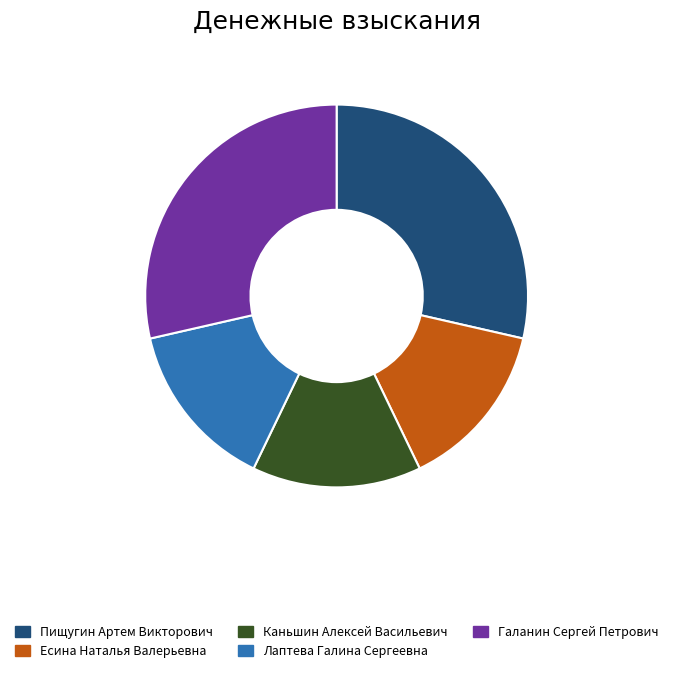

Is it true that Галанин Сергей Петрович is 23% of the pie?

False